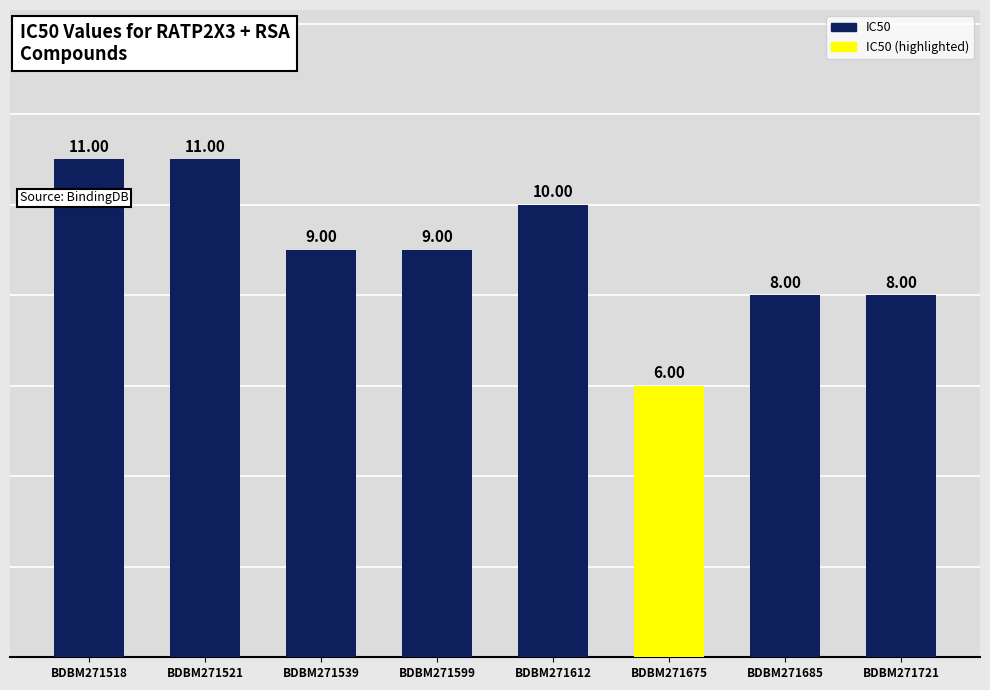

The value at BDBM271612 is 17. True or false?

False